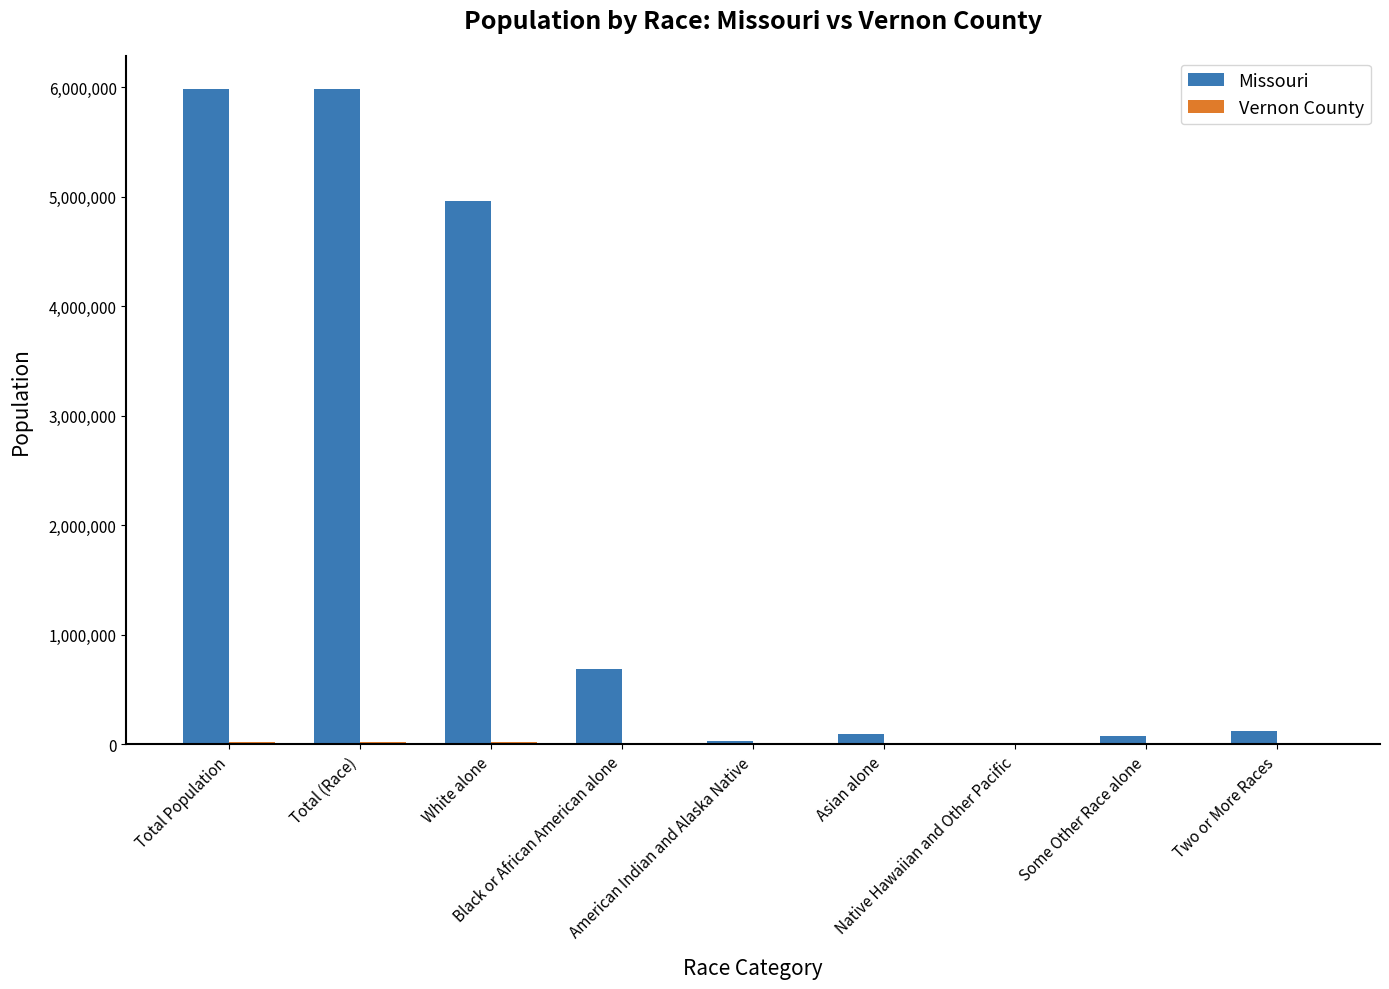

Where is Missouri nearest to the value 2997594?

White alone